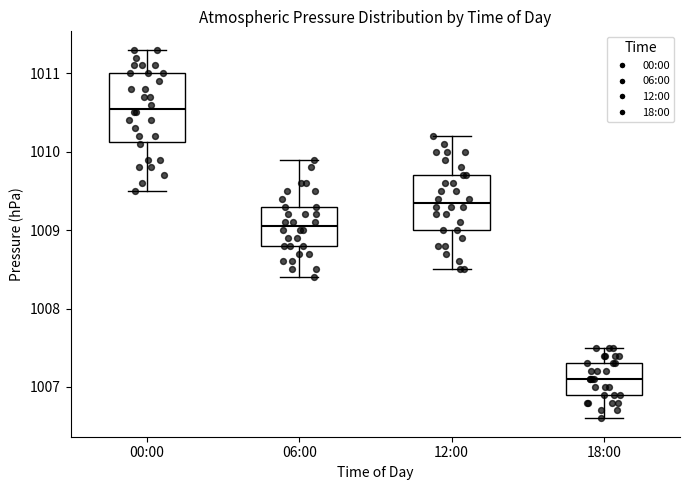

Comparing the boxes themselves (not the whiskers), which one is the tallest?

00:00